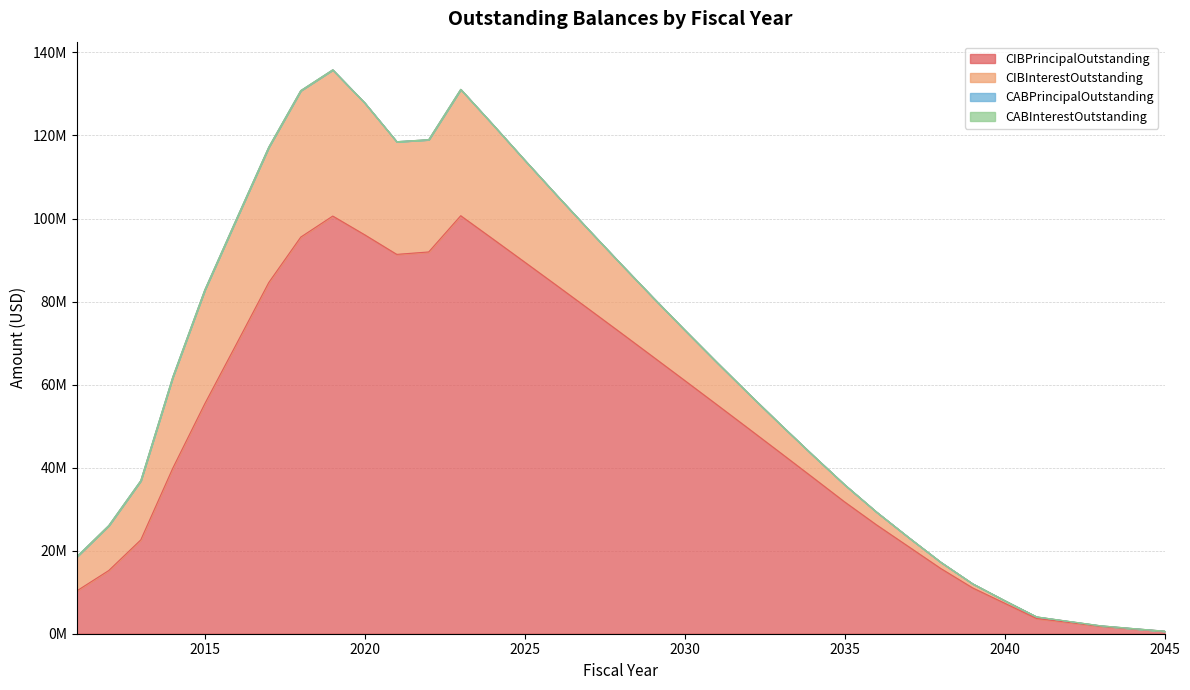

True or false: CIBInterestOutstanding has more than 2 interior local peaks.

False